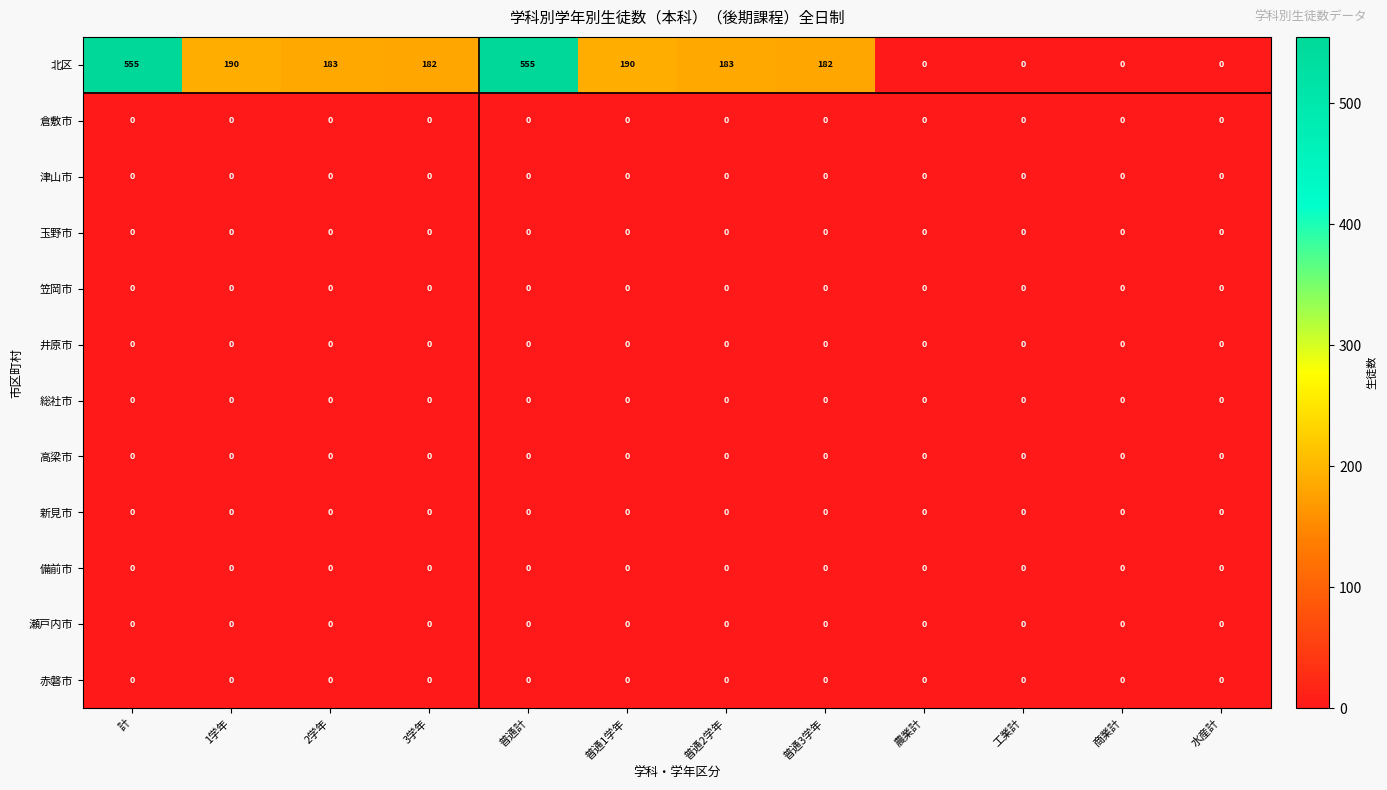

What is the difference between the 北区 values at 普通3学年 and 普通計?

373